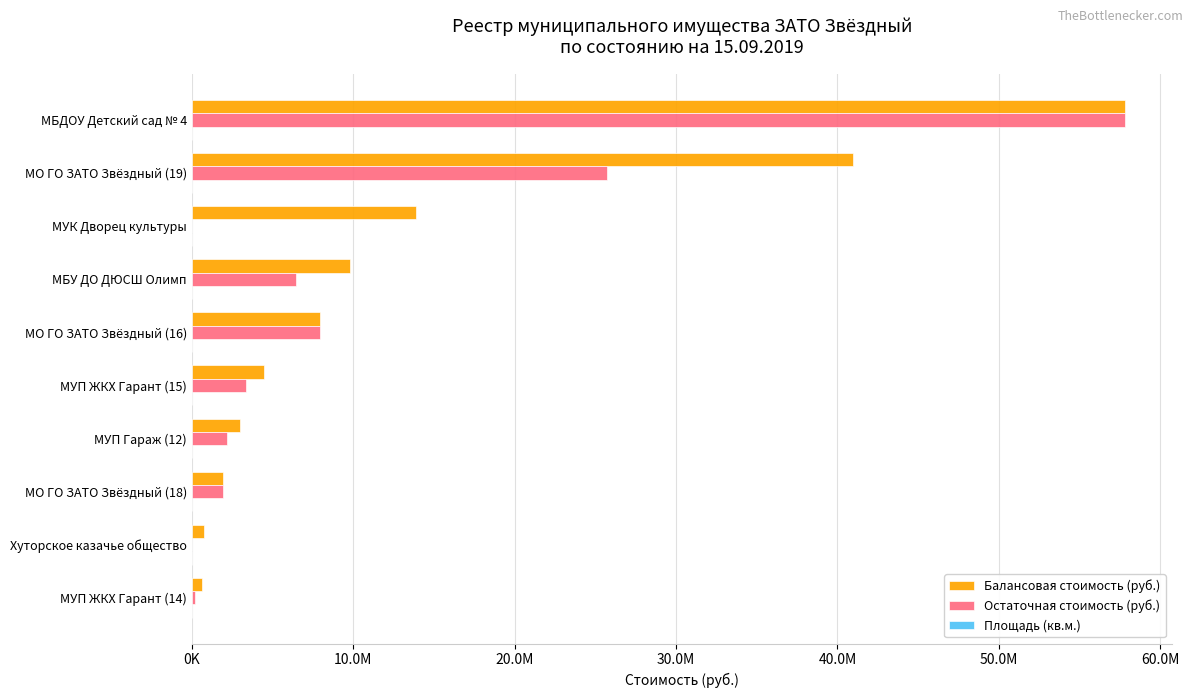

Reading left to right, what are all the values shown in this chart?

Балансовая стоимость (руб.): 57828183.2	40966783.0	13867178.6	9780358.0	7966293.8	4450537.0	3013803.0	1912111.0	784262.5	636000.0
Остаточная стоимость (руб.): 57828183.2	25715187.0	0.0	6465455.0	7966293.8	3337901.8	2203843.0	1912111.0	0.0	201500.0
Площадь (кв.м.): 2282.3	1062.3	591.7	1302.0	858.2	214.8	133.0	125.1	112.9	297.6